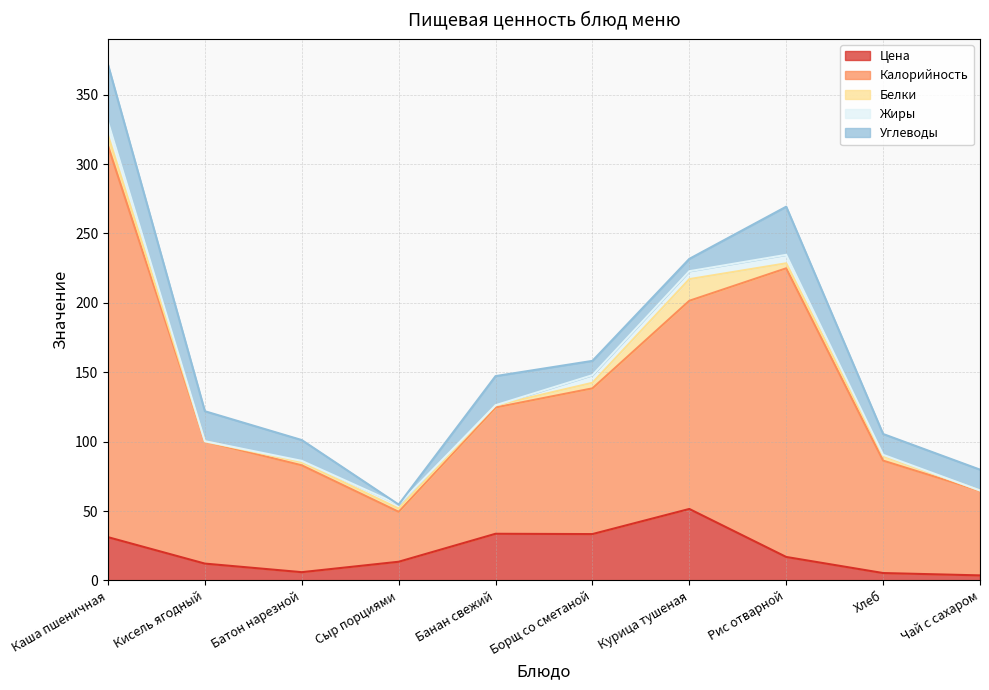

At which category is the sum across all series the highest?

Каша пшеничная